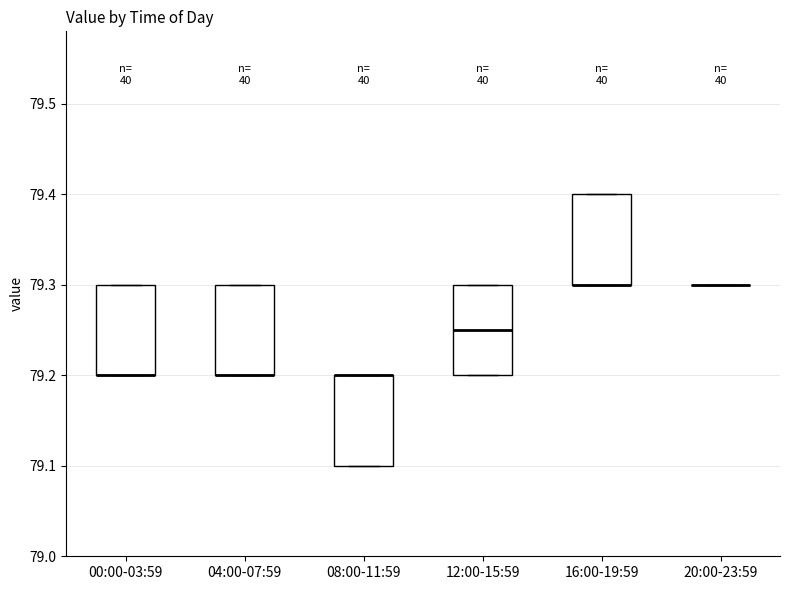

Reading left to right, transcribe this box plot: for each box, give where its median line is, the range the box spans, and where its two whiskers end, as read against the y-axis. The values are not printed on the chart, so give them approximately, as read against the axis.

00:00-03:59: median 79.20 (drawn on the box's lower edge), box 79.20 to 79.30, whiskers 79.20 to 79.30
04:00-07:59: median 79.20 (drawn on the box's lower edge), box 79.20 to 79.30, whiskers 79.20 to 79.30
08:00-11:59: median 79.20 (drawn on the box's upper edge), box 79.10 to 79.20, whiskers 79.10 to 79.20
12:00-15:59: median 79.25, box 79.20 to 79.30, whiskers 79.20 to 79.30
16:00-19:59: median 79.30 (drawn on the box's lower edge), box 79.30 to 79.40, whiskers 79.30 to 79.40
20:00-23:59: box collapsed to a line at 79.30, whiskers 79.30 to 79.30